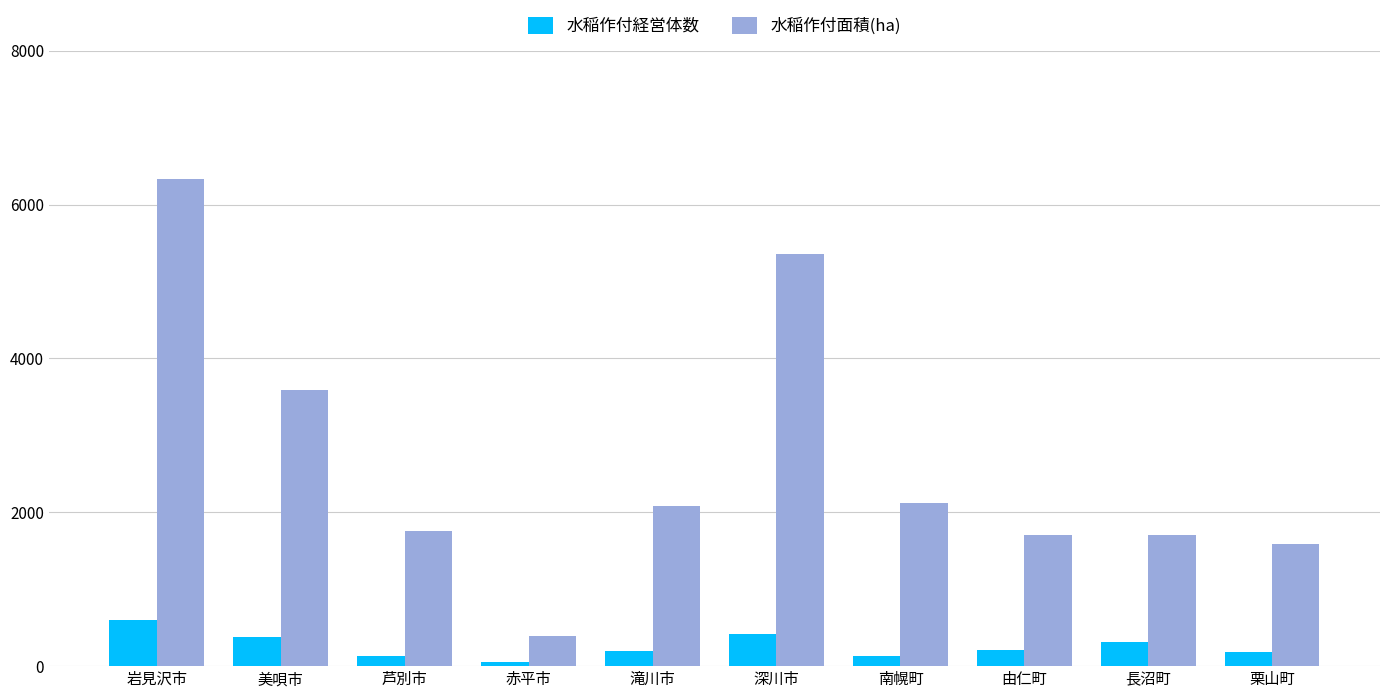

What value does the 水稲作付面積(ha) series have at 長沼町, to the nearest 50?

1700